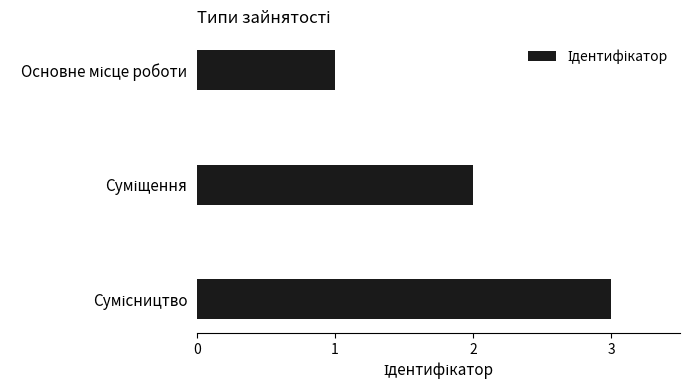

Does the chart contain stacked bars?

No